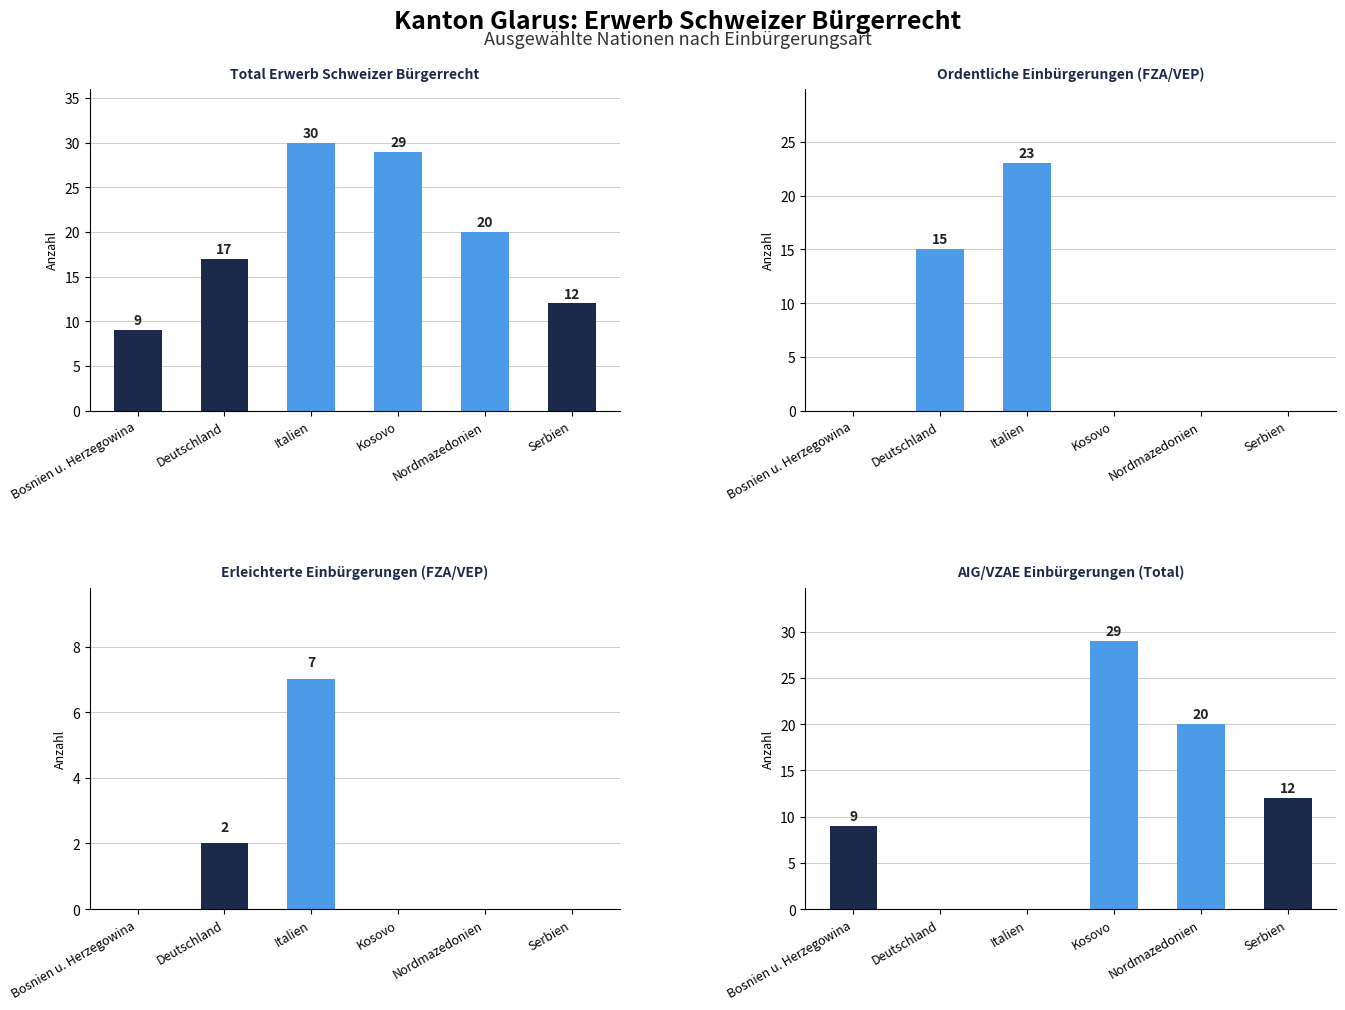

Which series has the largest range (max minus min)?

AIG/VZAE Einbürgerungen (Total)